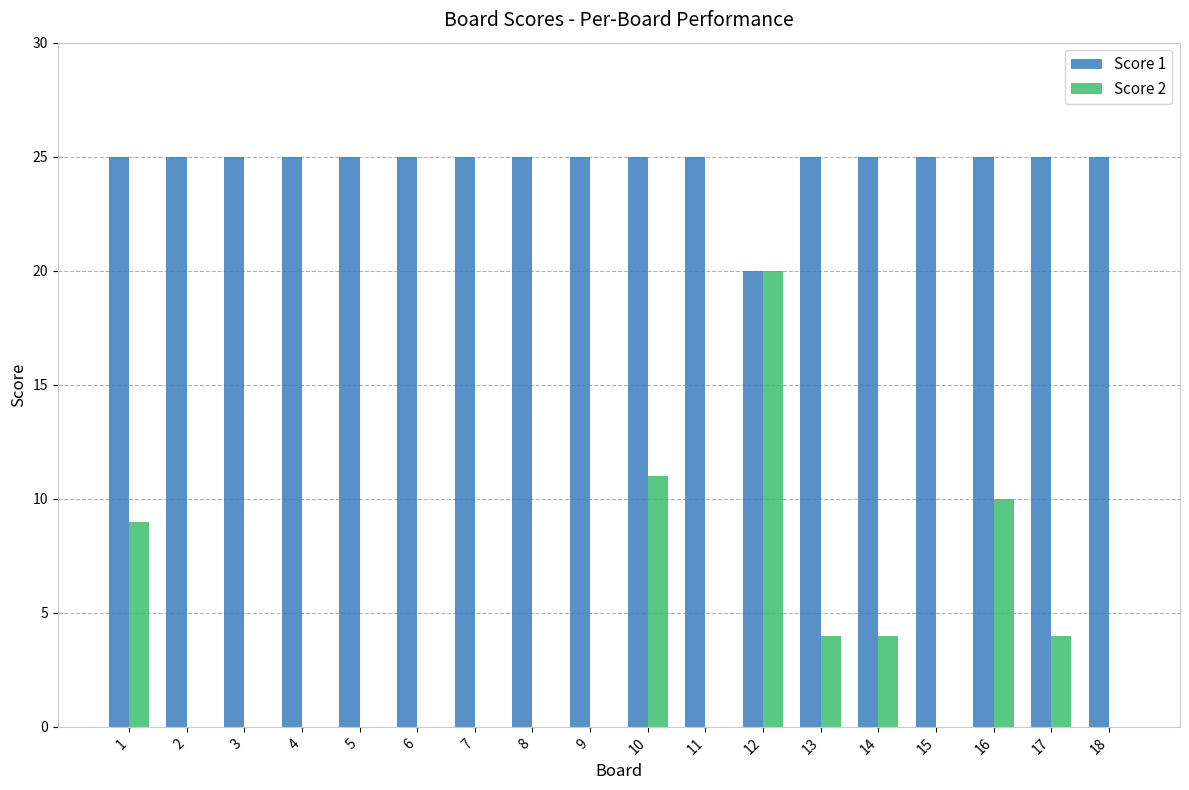

Is the value of Score 2 at 9 greater than the value of Score 1 at 3?

No